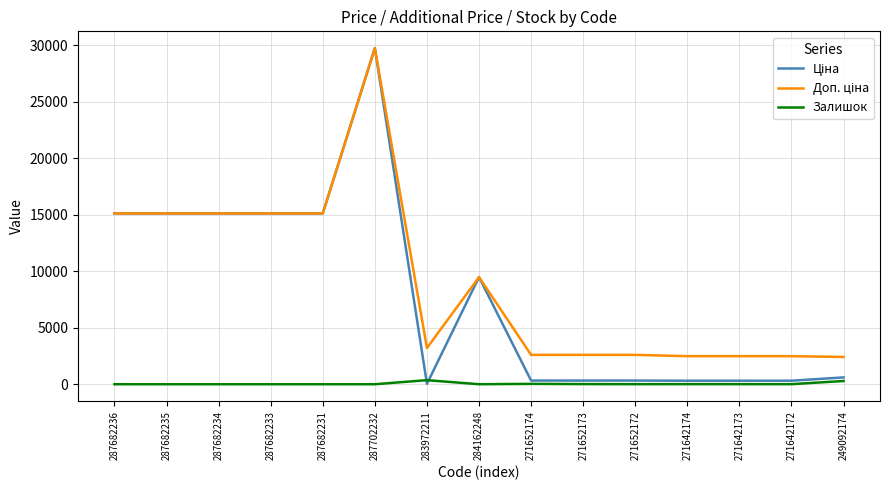

Which label corresponds to the largest value in the chart?

287702232